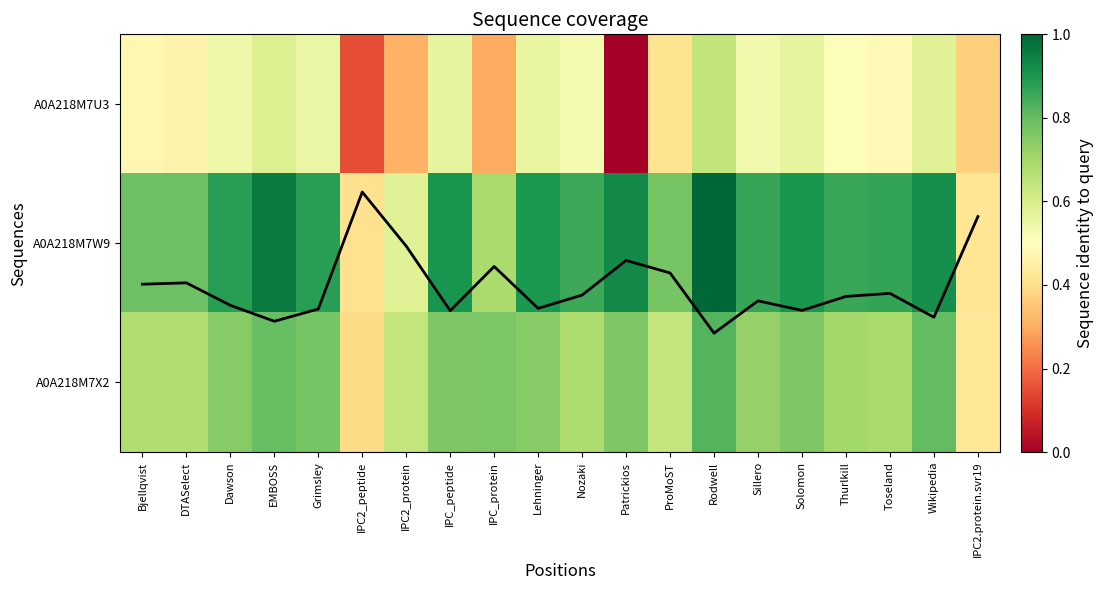

The mean pI coverage series shows 0.5 at Thurlkill. True or false?

False